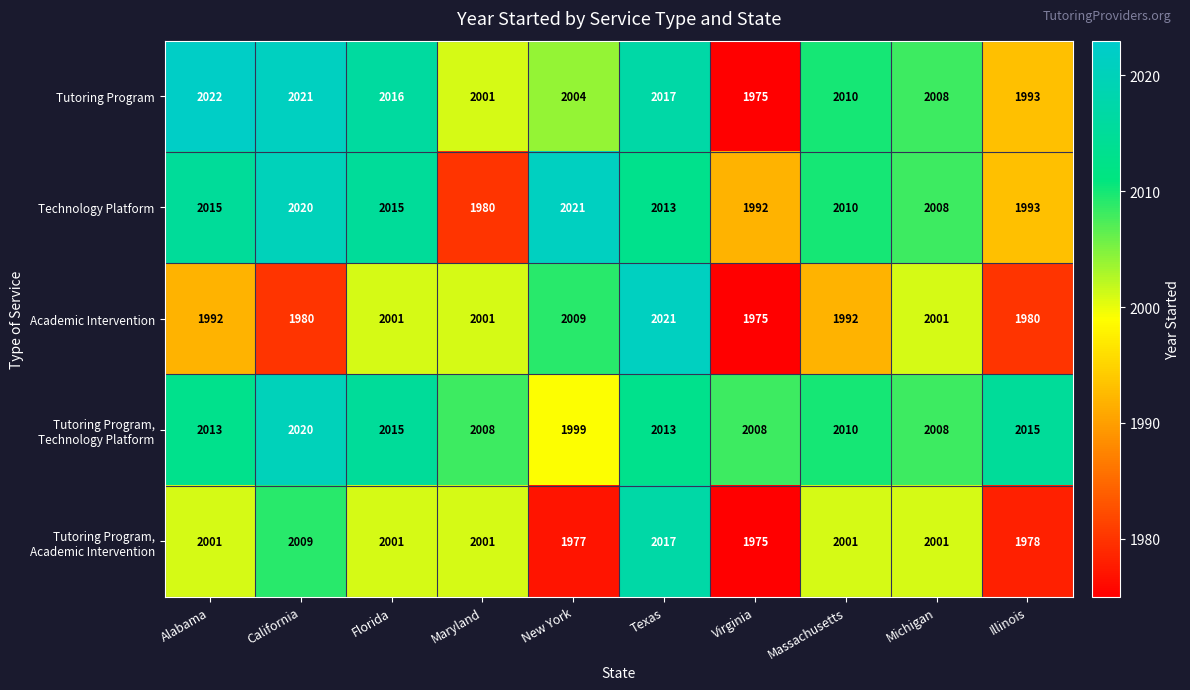

What is the total value across all series at Maryland?

9991